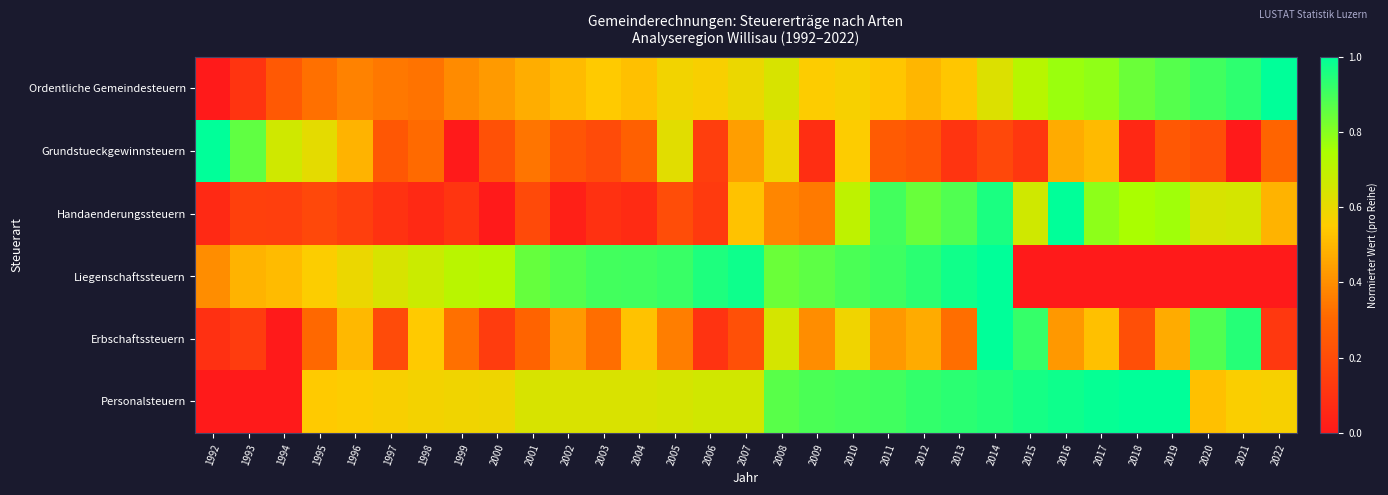

Between 2002 and 2014, which series saw the biggest shift?

Handaenderungssteuern